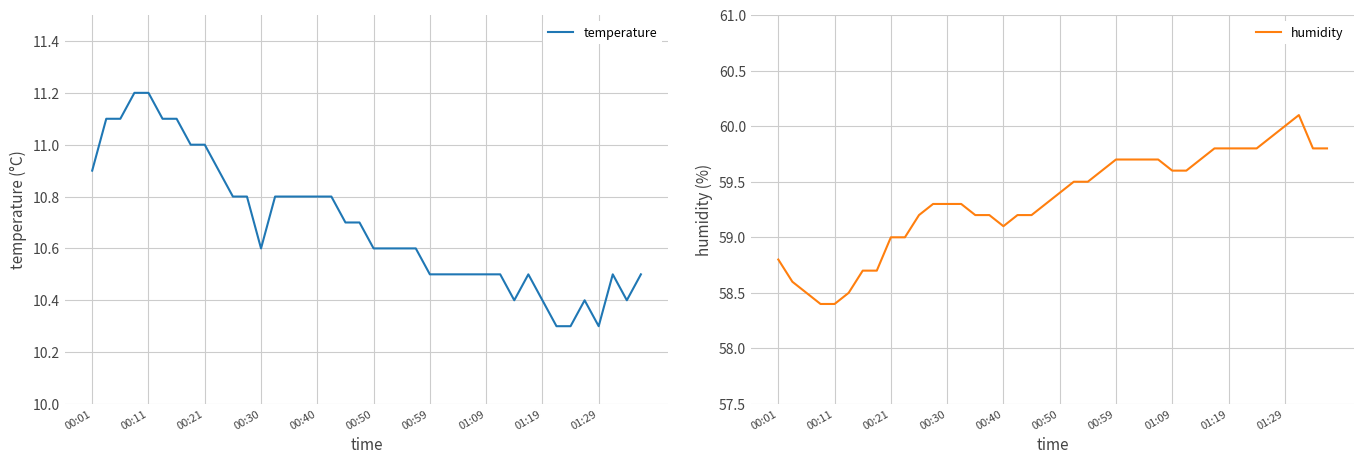

At how many categories does at least one series exceed 50?

40